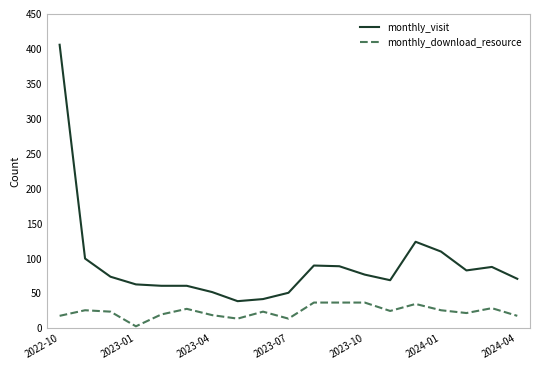

List the series in order of their peak value, highest first.

monthly_visit, monthly_download_resource